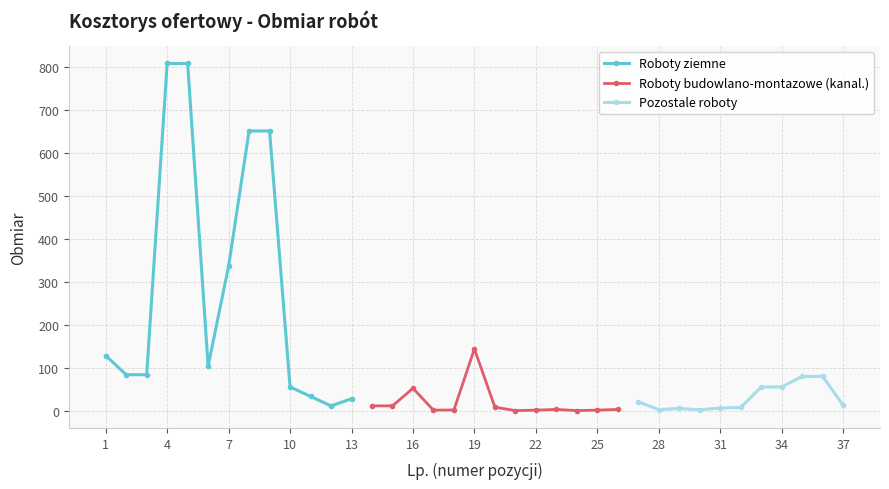

At which label does the data first exceed 20?

1